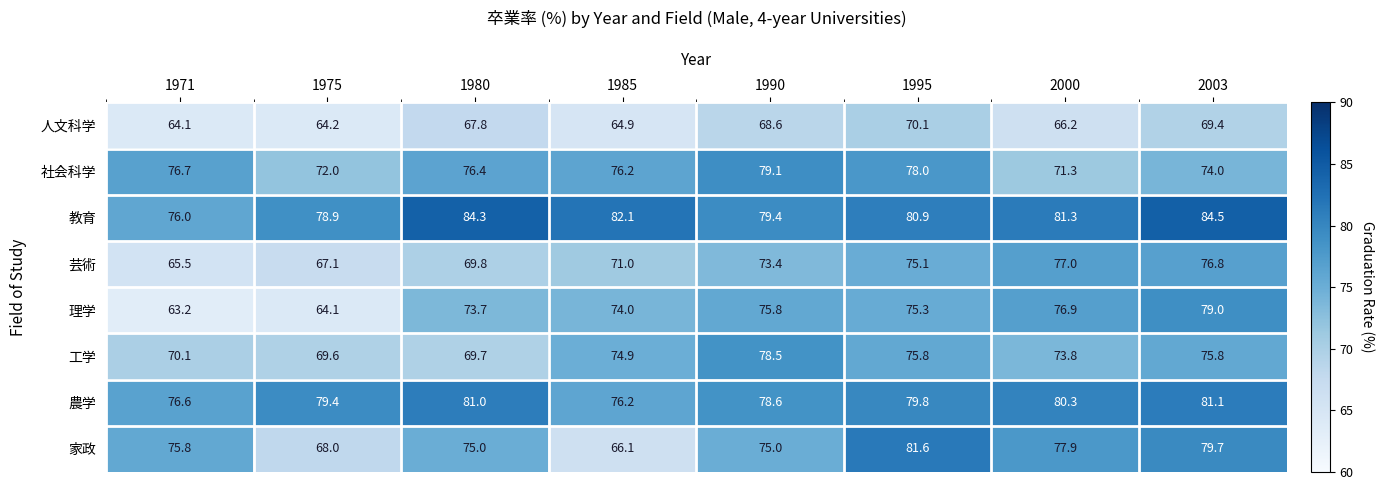

Which category has the lowest value in the 農学 series?

1985